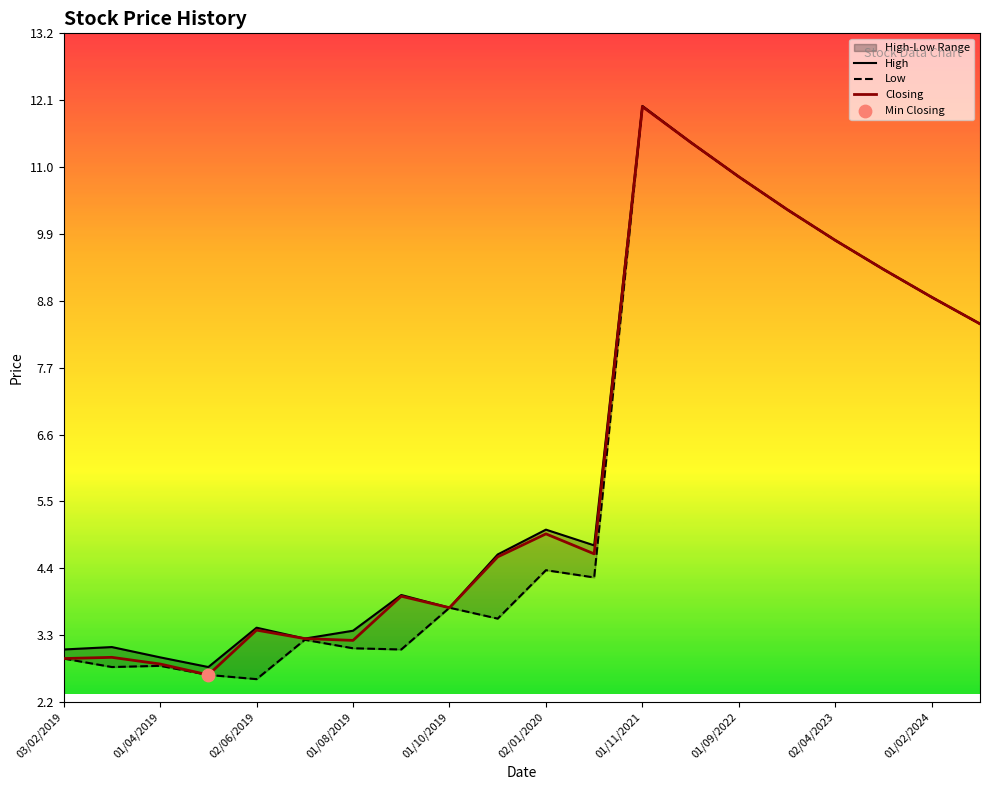

Which series contains the highest Y value?

High